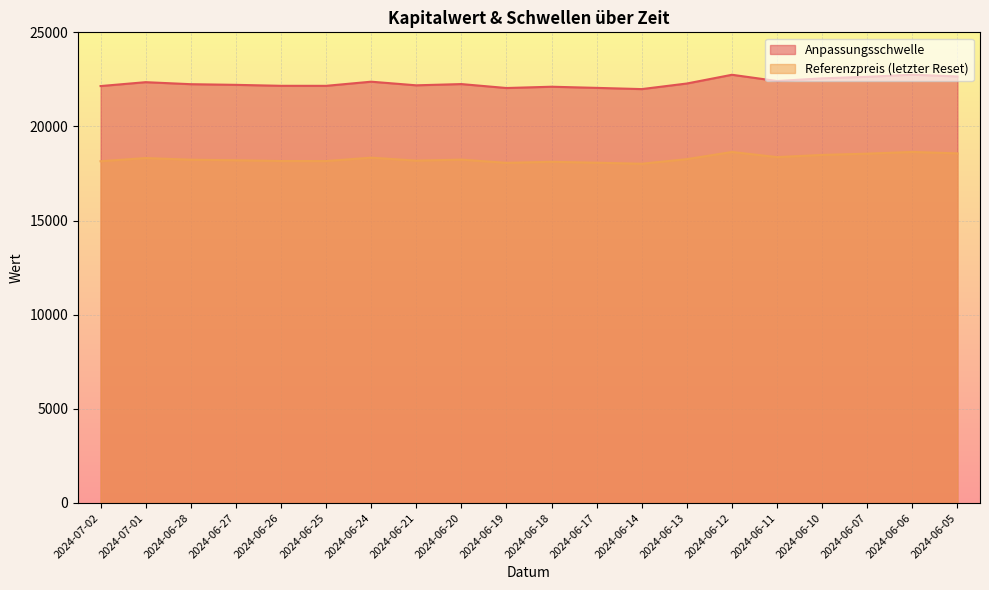

The value of Referenzpreis at 2024-06-11 is 5270.1. True or false?

False